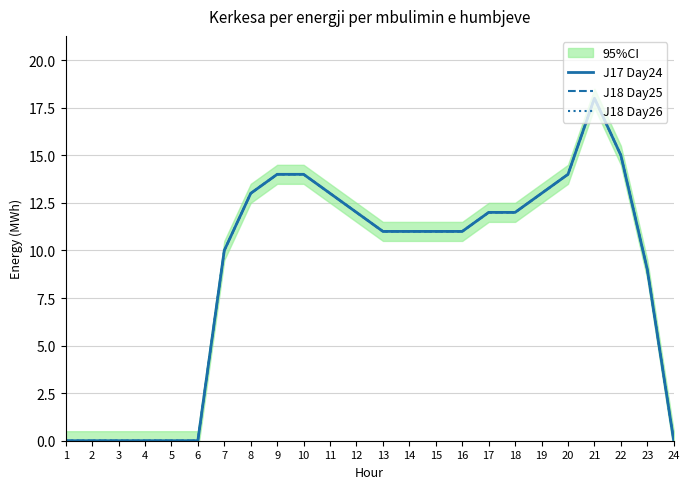

Is the value of J17 Day24 at 21 greater than the value of J18 Day26 at 16?

Yes